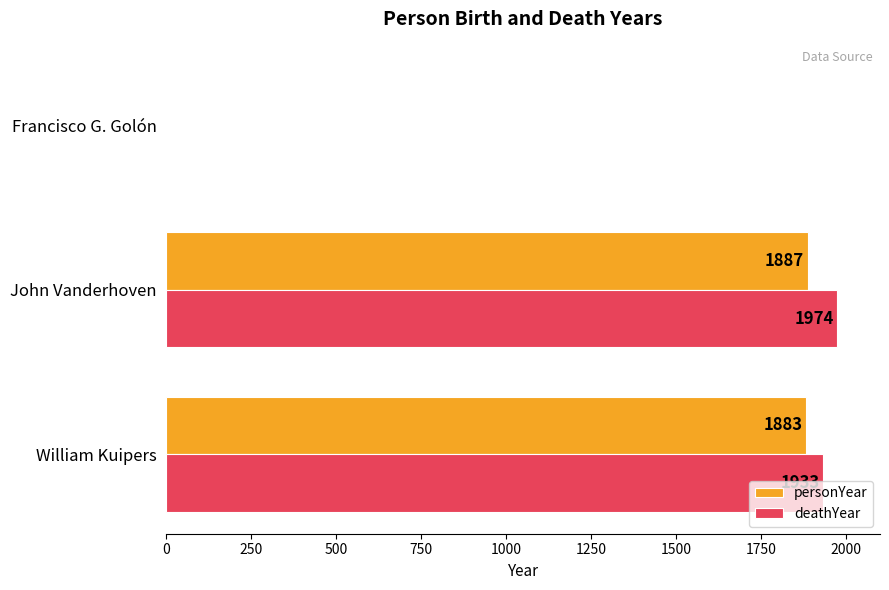

What is the sum of the personYear values at Francisco G. Golón and William Kuipers?

1883